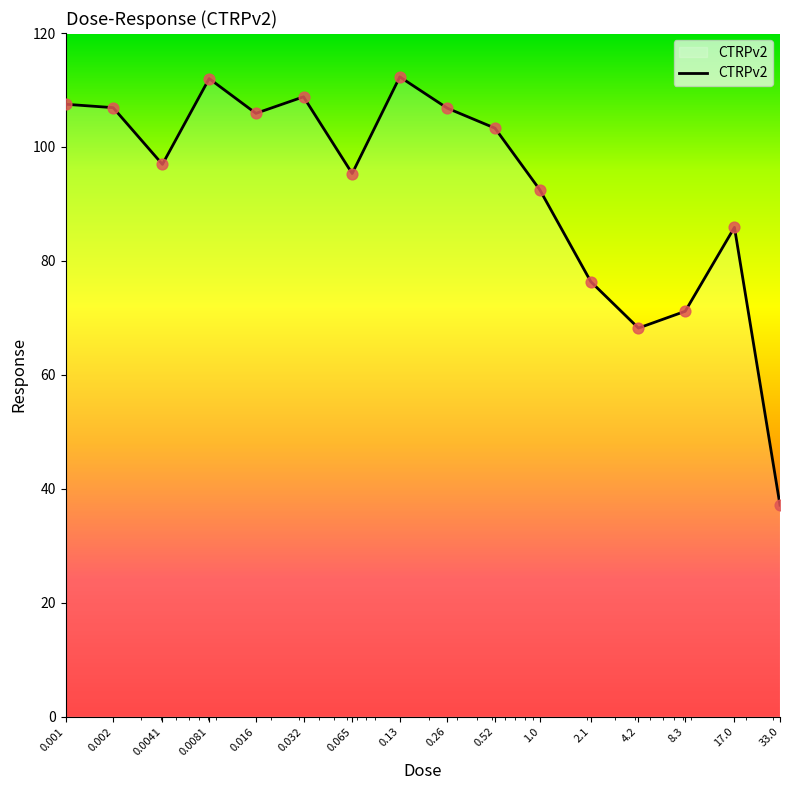

What is the smallest value displayed?

37.1